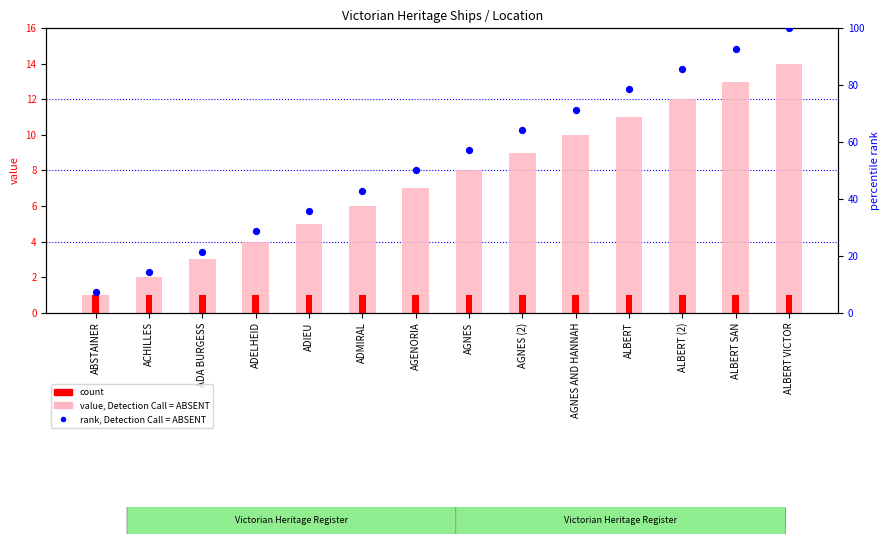

What is the total value across all series at AGNES AND HANNAH?

82.4